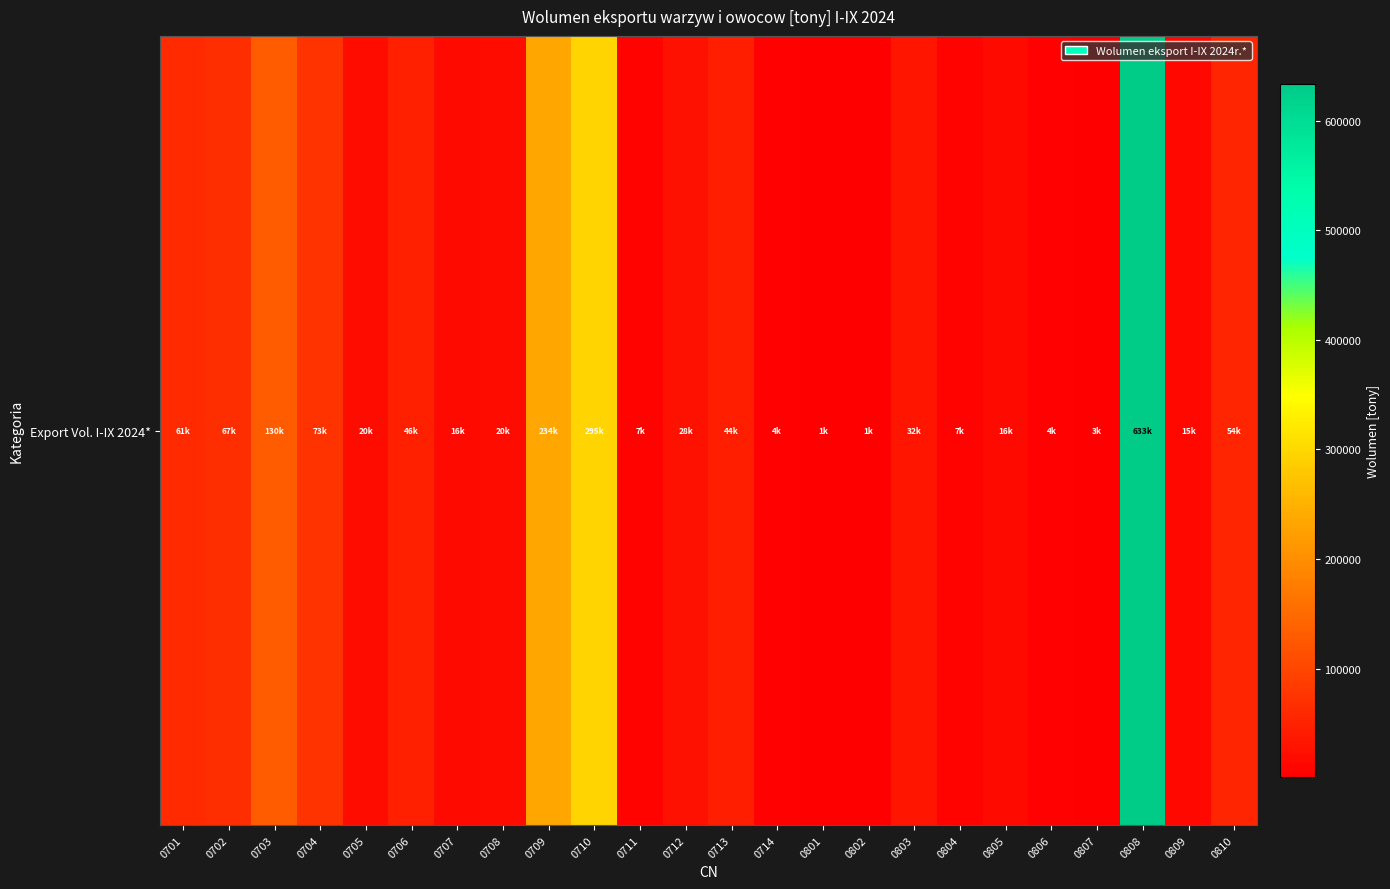

List the labels in order of value, largest first.

0808, 0710, 0709, 0703, 0704, 0702, 0701, 0810, 0706, 0713, 0803, 0712, 0705, 0708, 0805, 0707, 0809, 0804, 0711, 0714, 0806, 0807, 0801, 0802